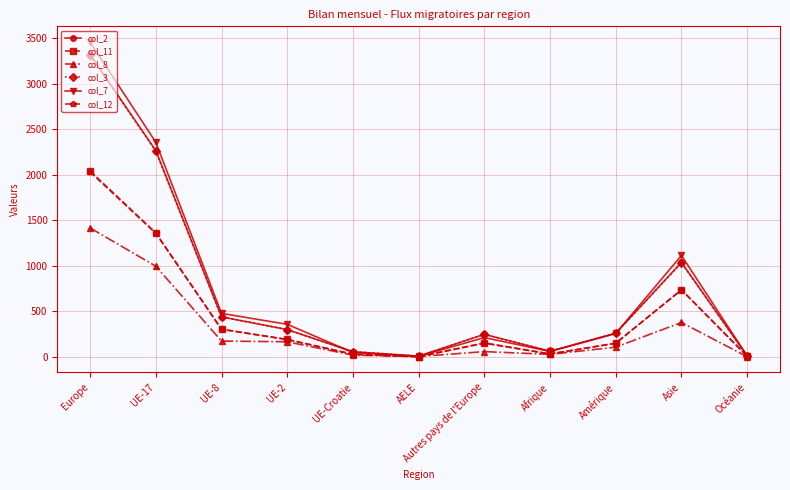

What is the difference between the maximum and second lowest values in the col_3 series?

3302